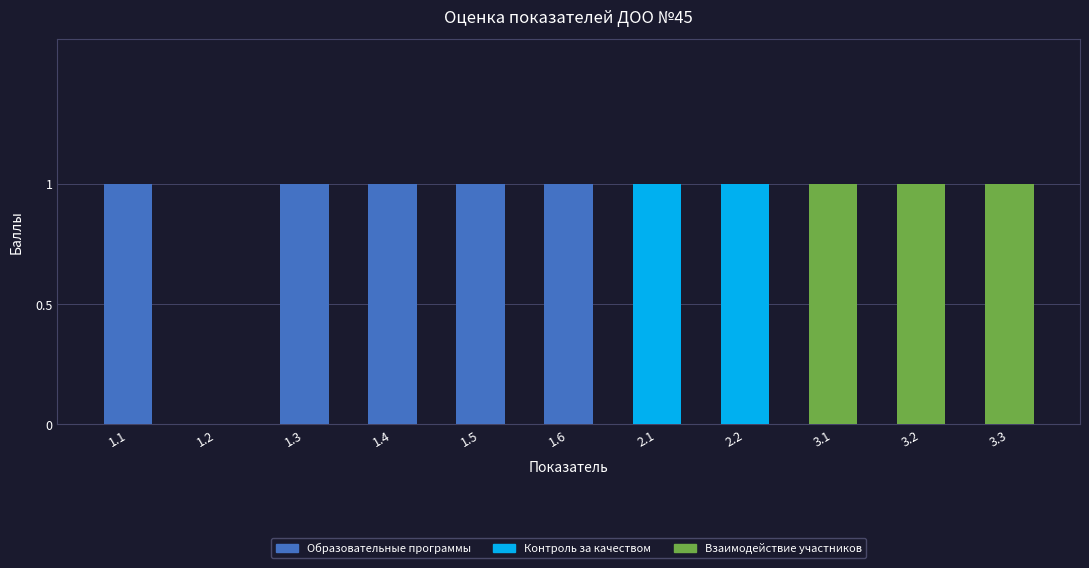

The value of Образовательные программы at 3.2 is 1. True or false?

False